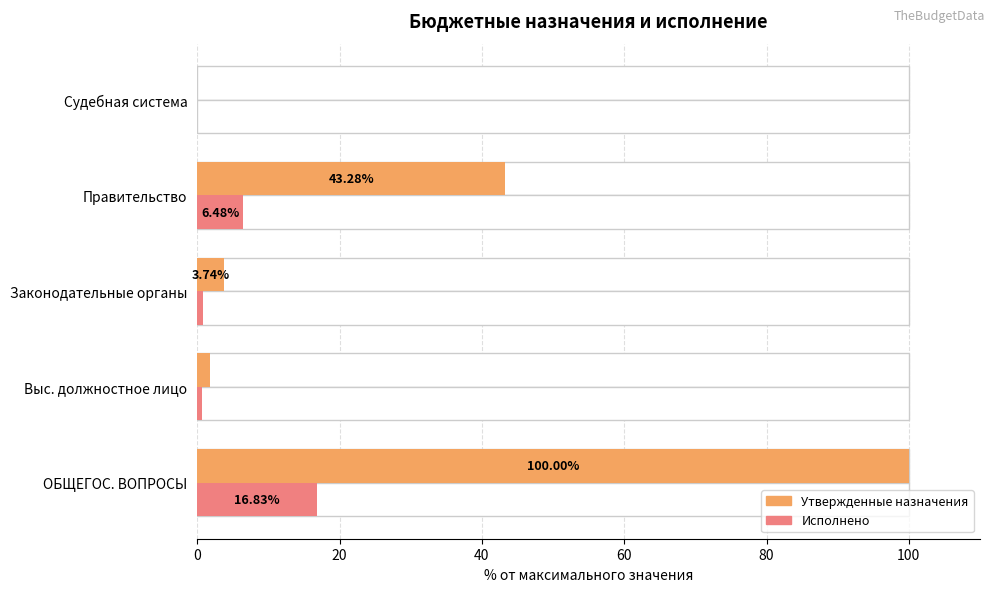

Reading left to right, transcribe all the data shown in this chart.

Утвержденные назначения: 100.0	1.8	3.7	43.3	0.0
Исполнено: 16.8	0.7	0.8	6.5	0.0